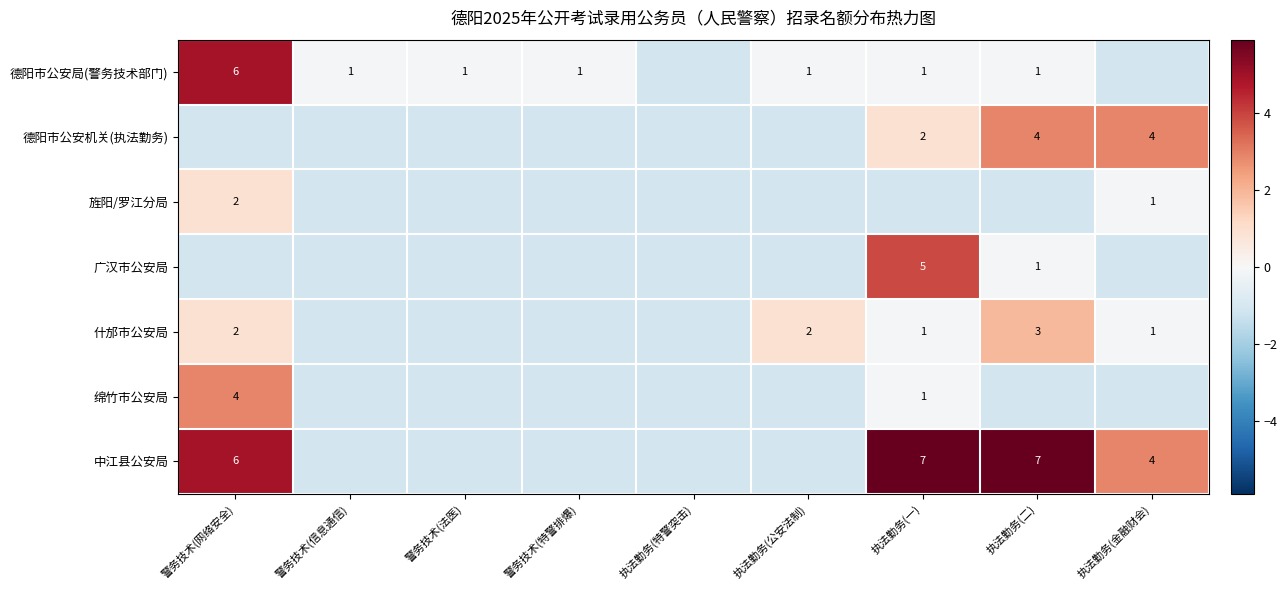

At which label does 中江县公安局 reach its peak?

执法勤务(一)